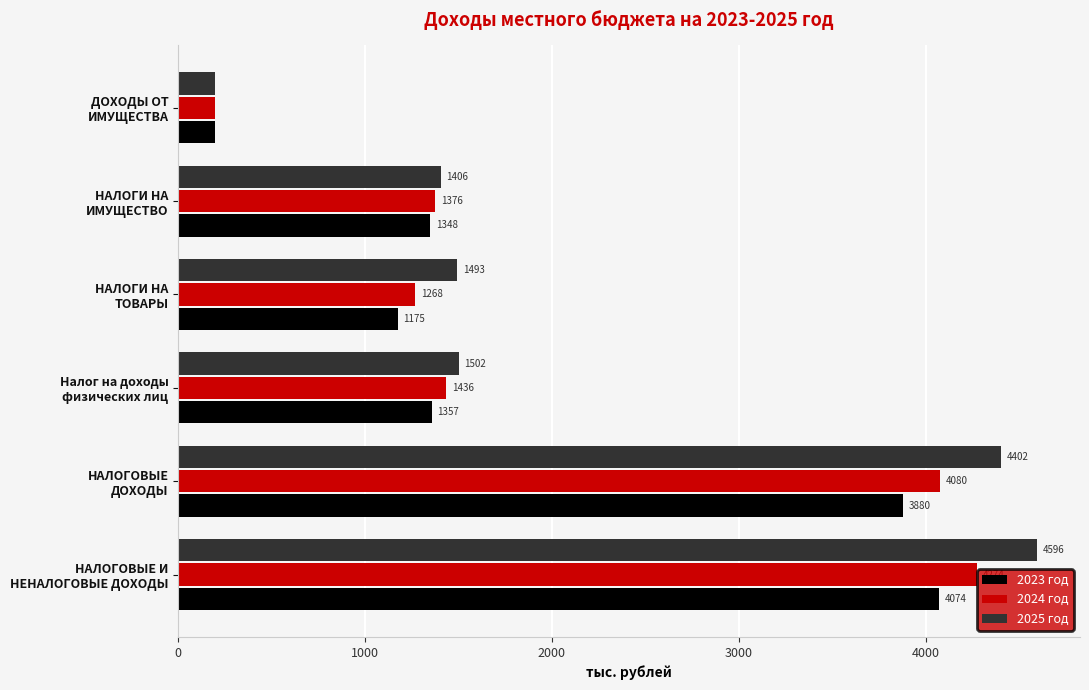

What is the maximum value shown in the chart?

4596.5